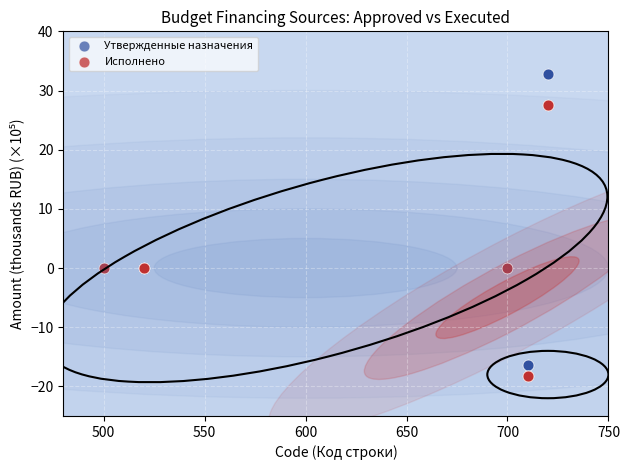

What is the X range (max minus min) for the scatter plot?

220.0